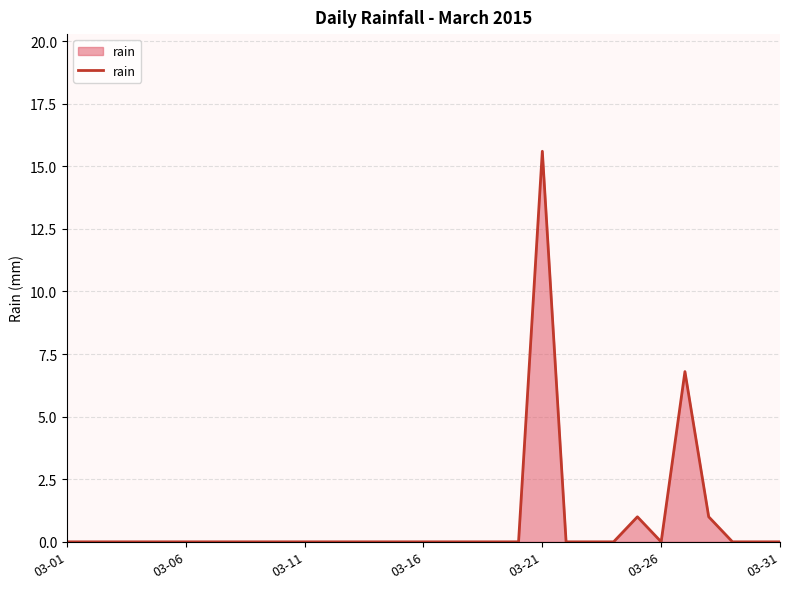

What is the difference between the maximum and minimum values?

15.6